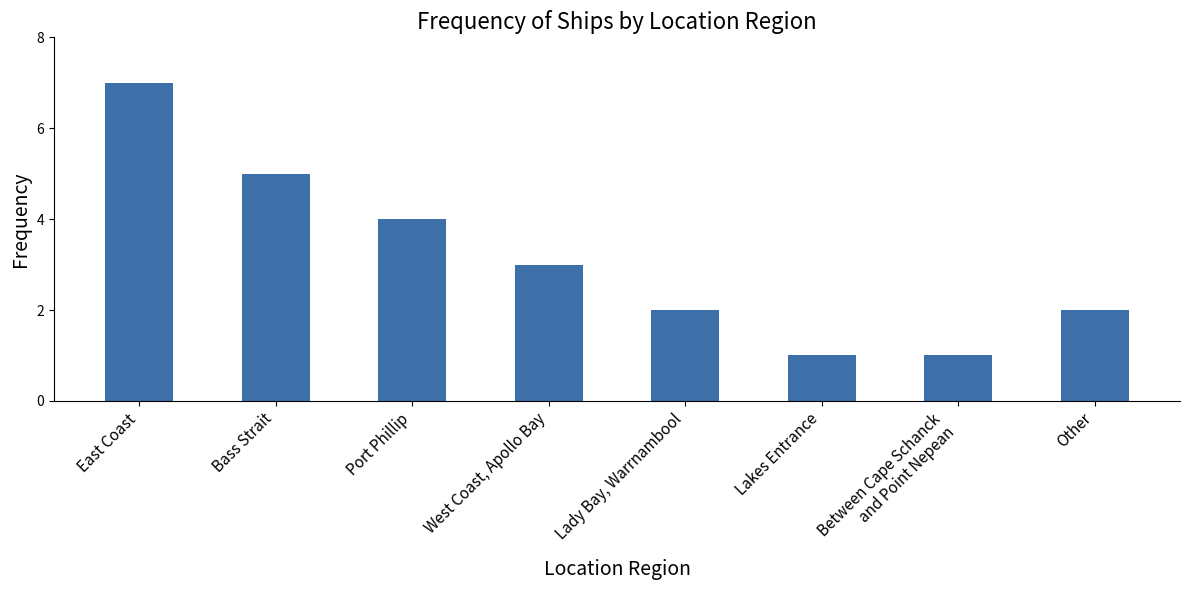

Which has a higher value, Lady Bay, Warrnambool or Bass Strait?

Bass Strait